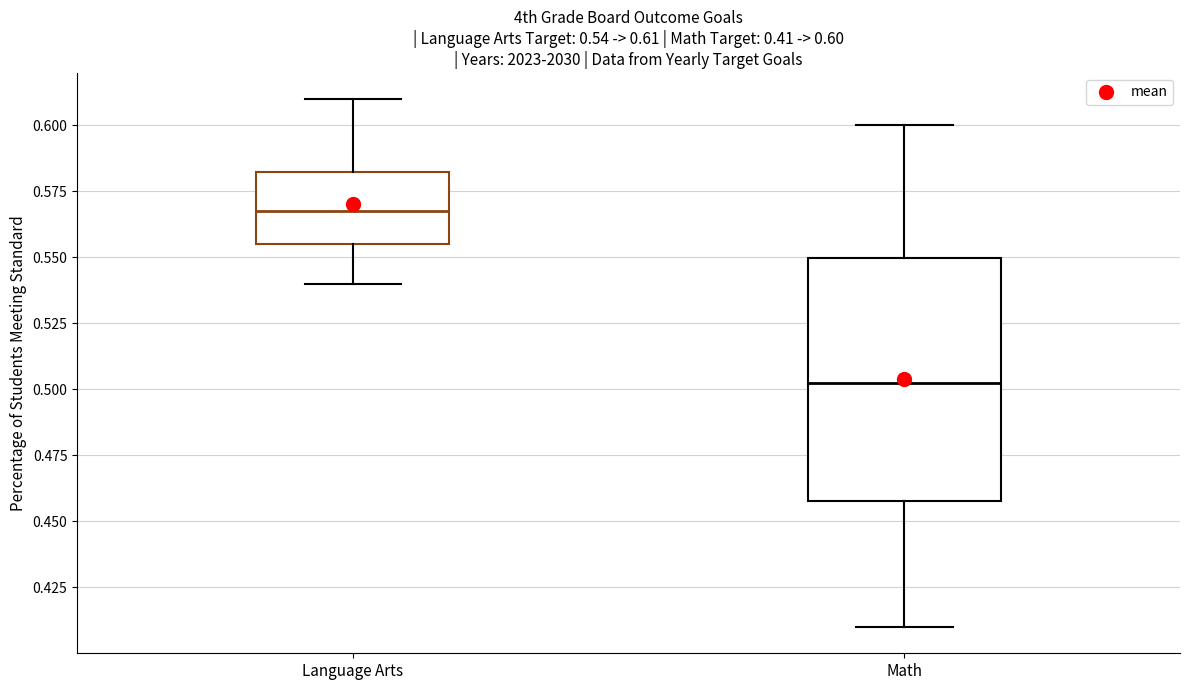

Which box's median line is the highest?

Language Arts